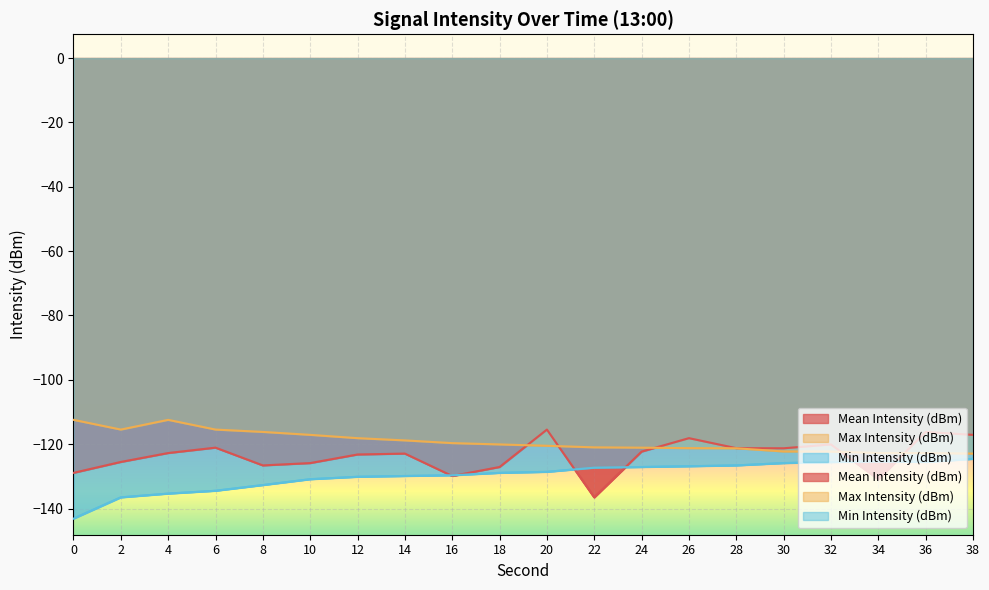

How many values in the Min Intensity (dBm) series exceed -128?

9